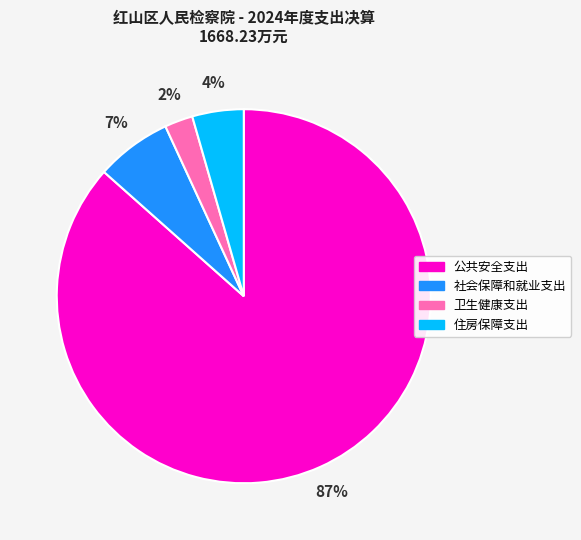

Is it true that 卫生健康支出 is 2% of the pie?

True